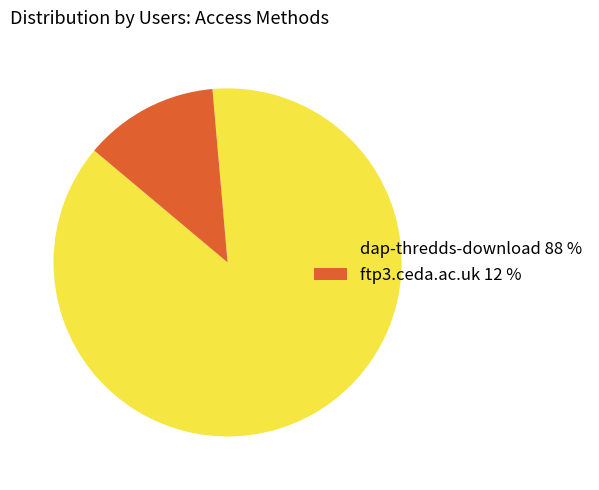

Rank the categories by value from lowest to highest.

ftp3.ceda.ac.uk, dap-thredds-download